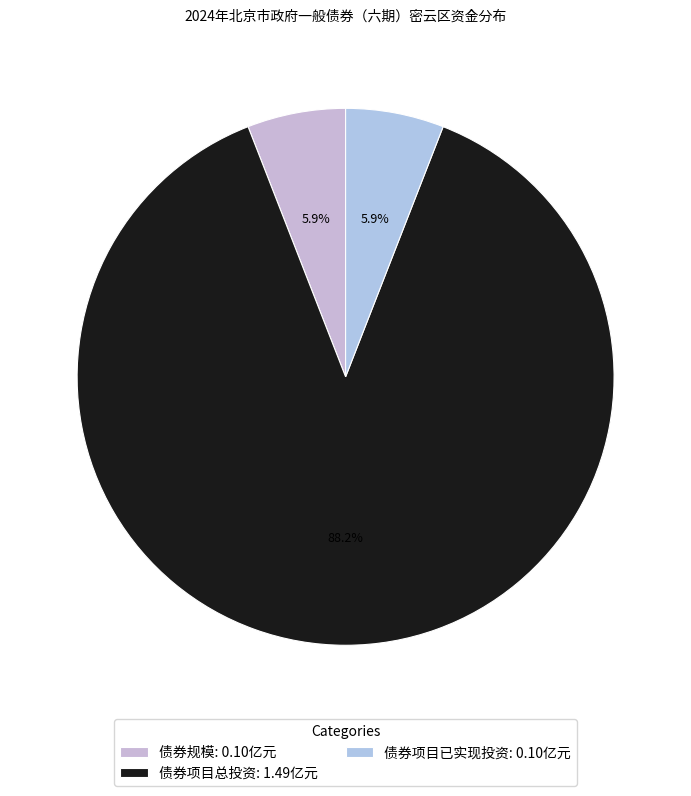

How many slices are in this pie chart?

3